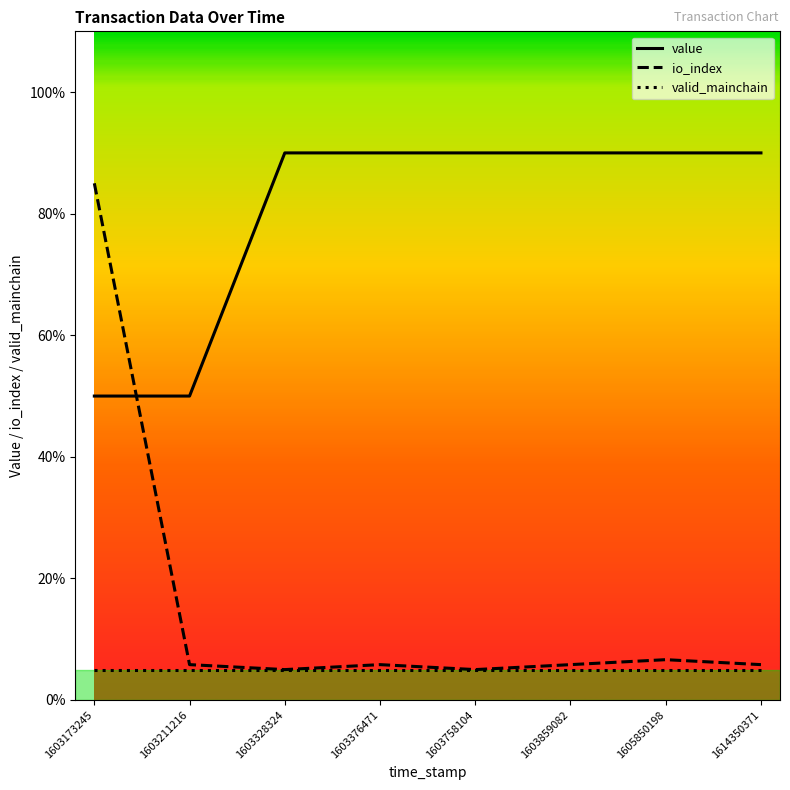

Which series has the widest spread of values?

io_index